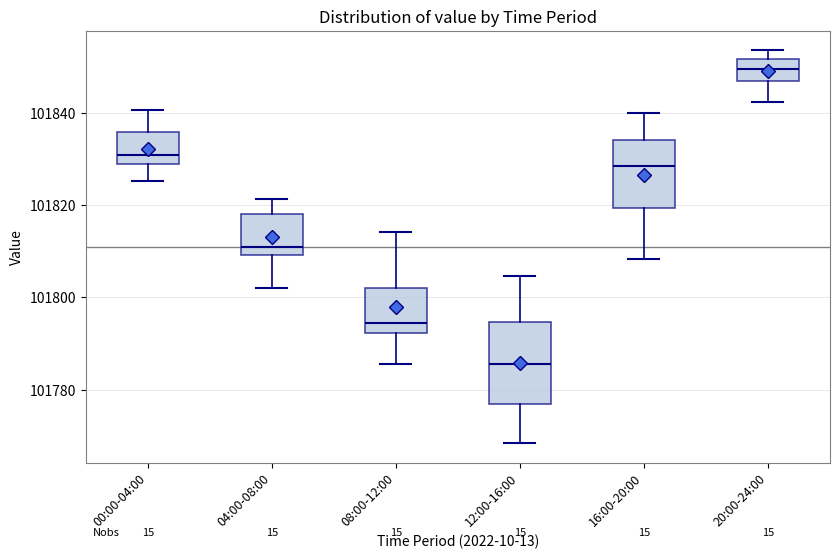

Which box is the tallest, from its lower edge to its upper edge?

12:00-16:00